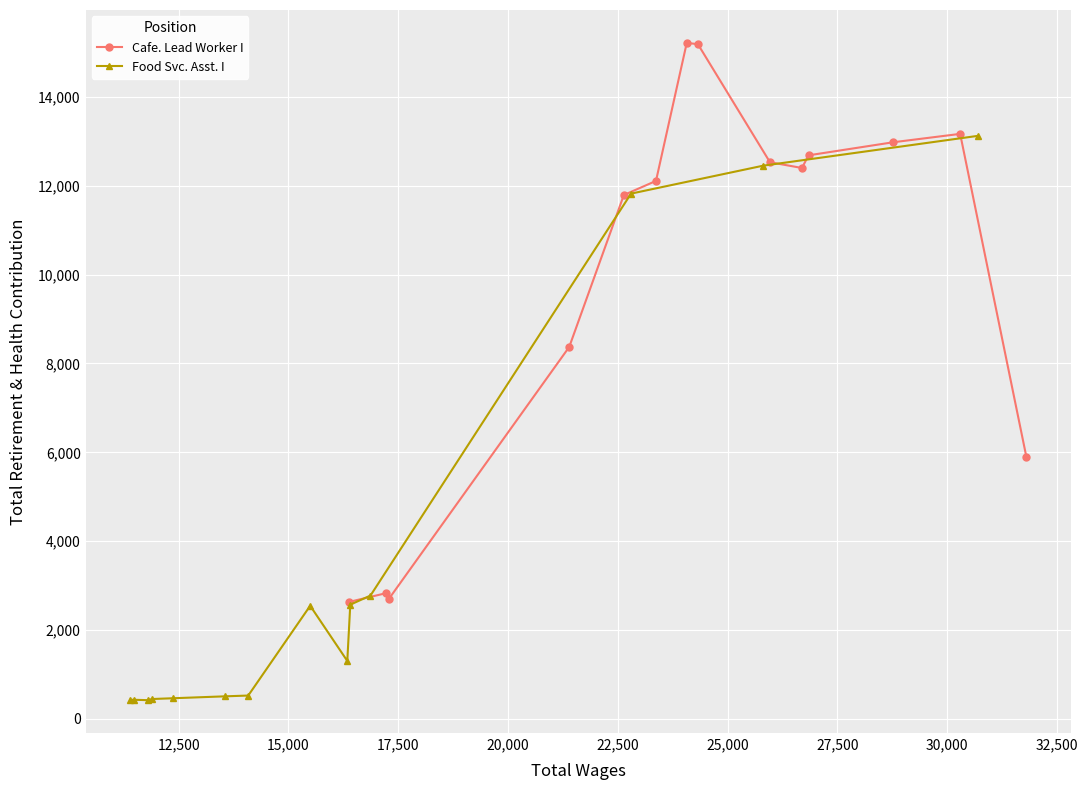

What is the value of the Cafe. Lead Worker I point at the 3rd from the left?

2698